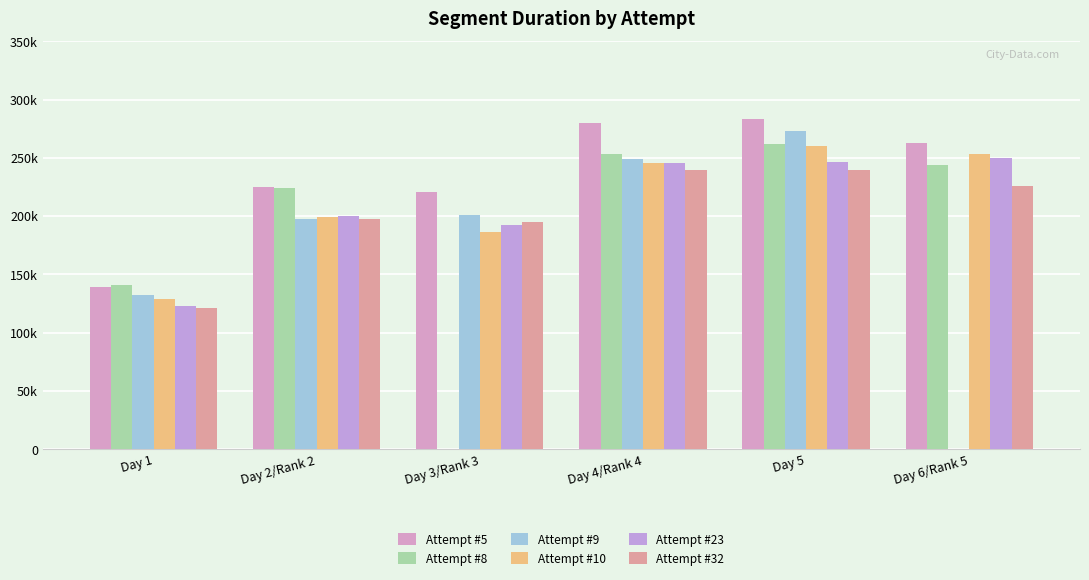

The value of Attempt #8 at Day 5 is 406734.1. True or false?

False